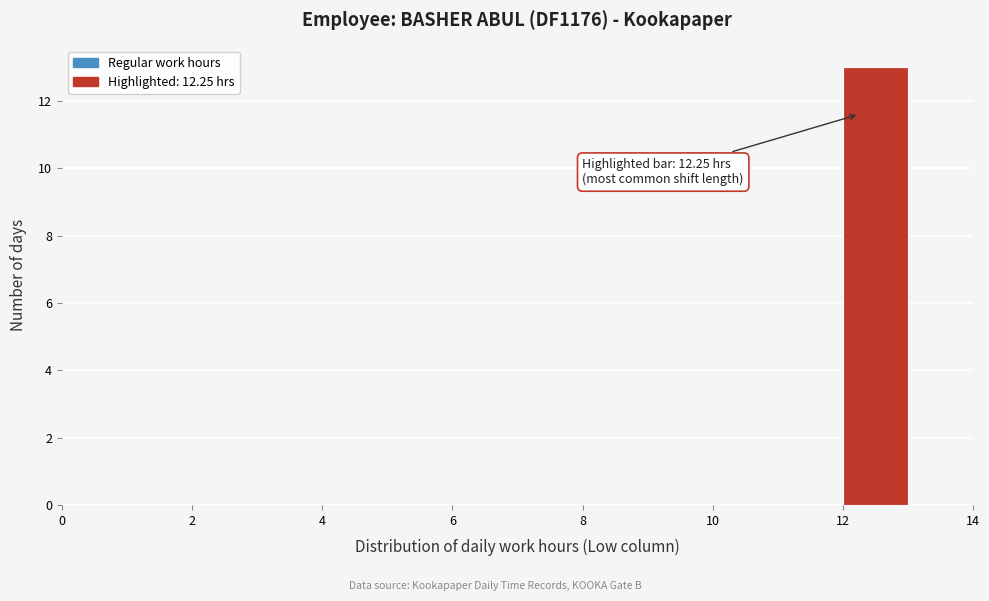

Which range on the x-axis has the tallest bar?

12 to 13